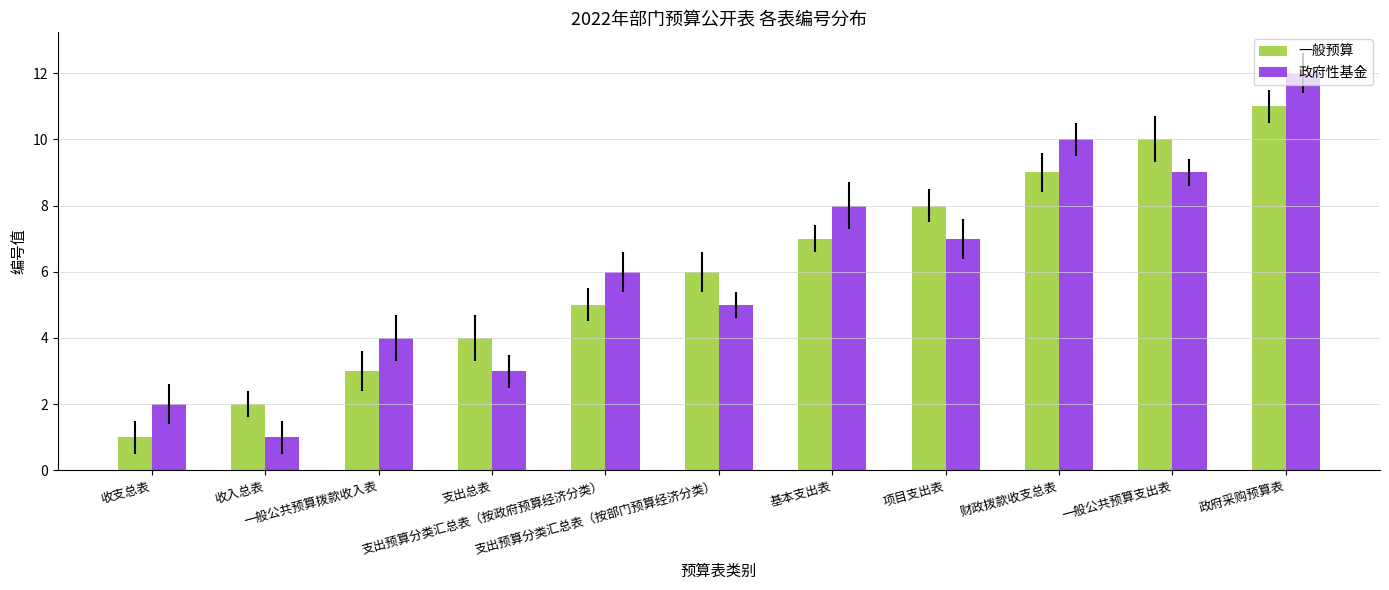

Which series has the widest spread of values?

政府性基金